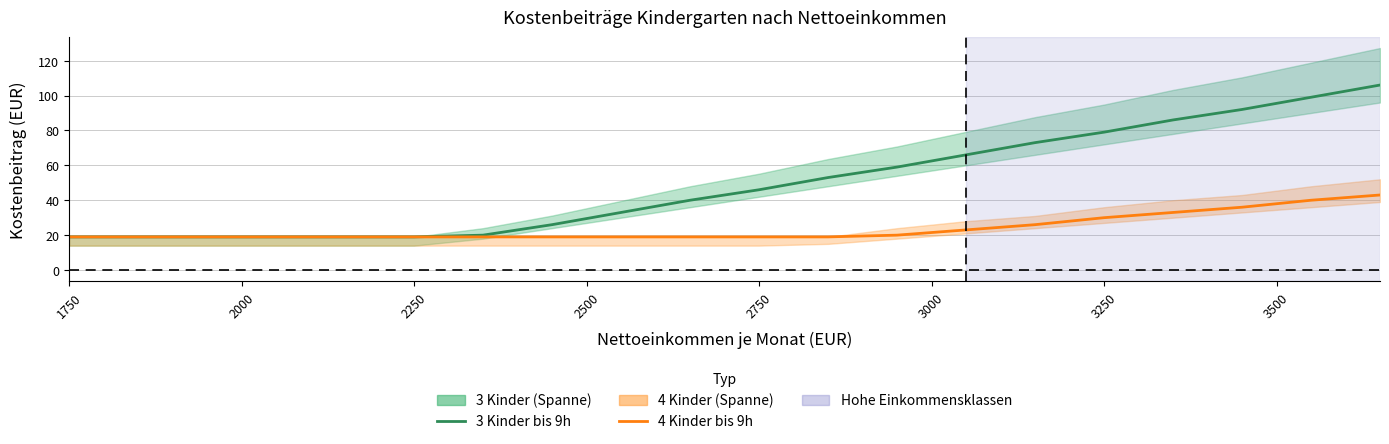

List the series in order of their peak value, highest first.

3 Kinder bis 9h, 4 Kinder bis 9h